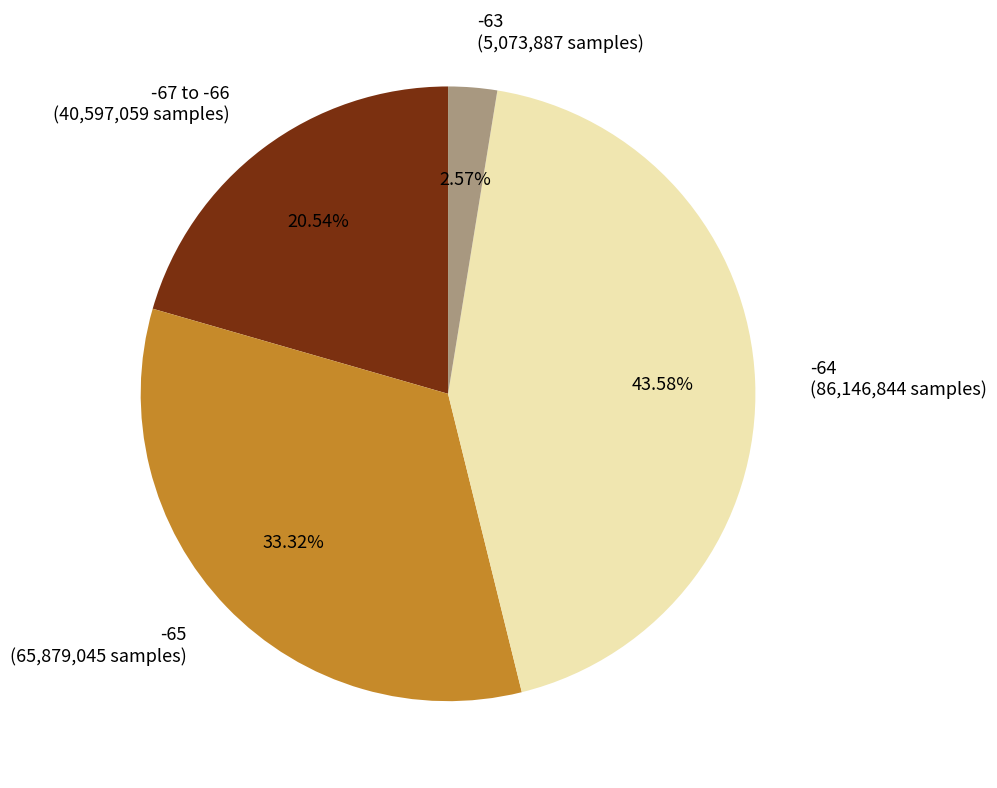

Does any single category account for the majority?

No